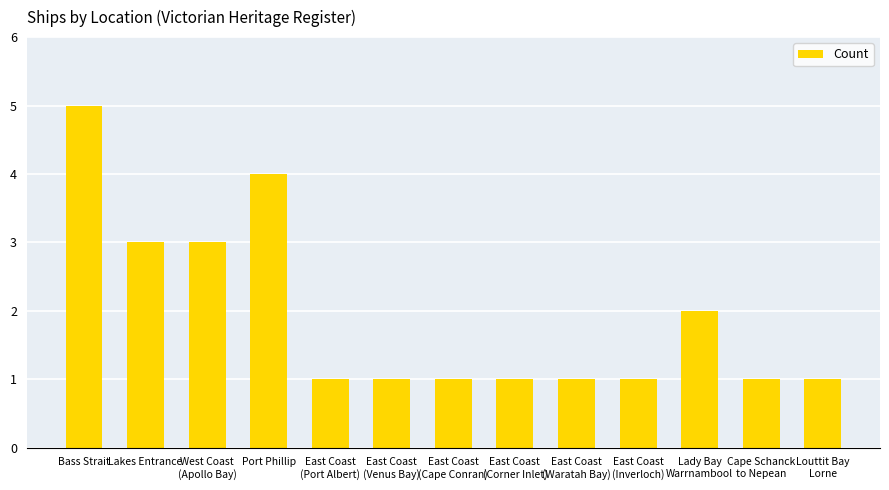

Which has a higher value, West Coast
(Apollo Bay) or Port Phillip?

Port Phillip